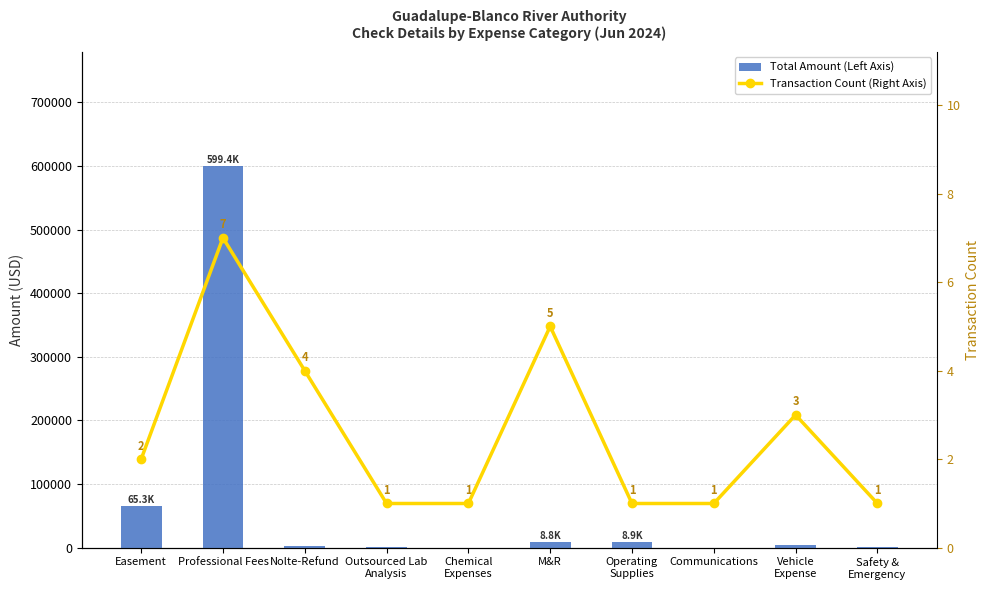

At Safety &
Emergency, list the series in order from largest to smallest.

Total Amount (Left Axis), Transaction Count (Right Axis)